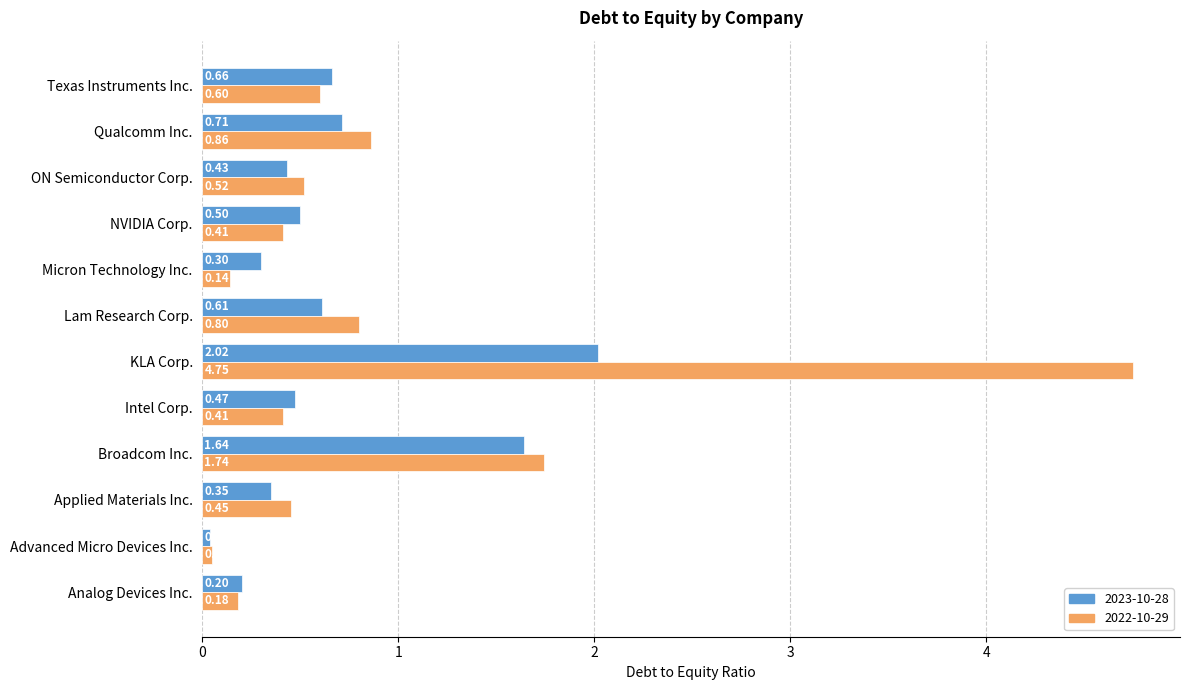

Is the value of 2023-10-28 at Advanced Micro Devices Inc. greater than the value of 2022-10-29 at Micron Technology Inc.?

No